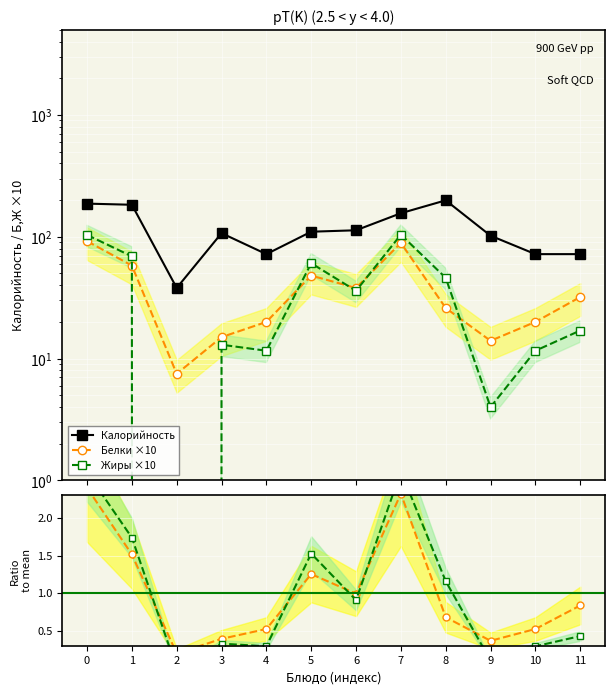

True or false: Жиры / среднее has more than 0 points higher than both neighbors.

True